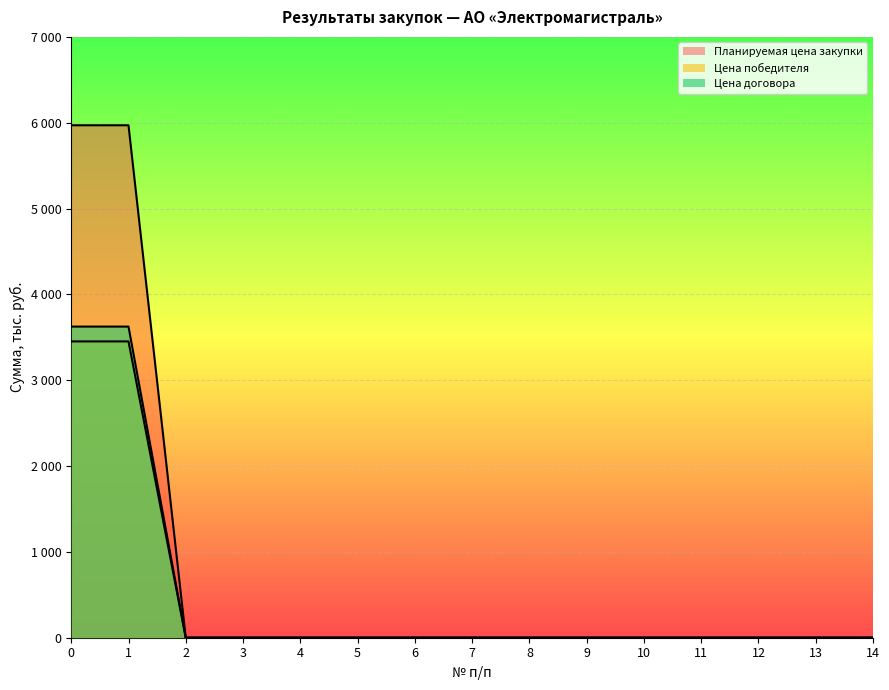

How many data points in Цена победителя are above 0?

2